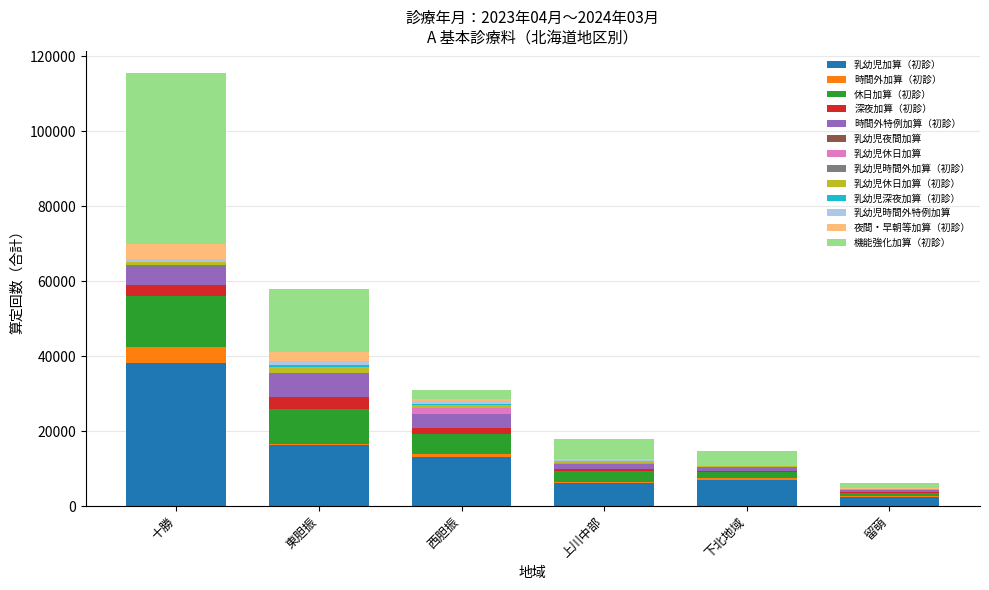

At which category is the sum across all series the highest?

十勝